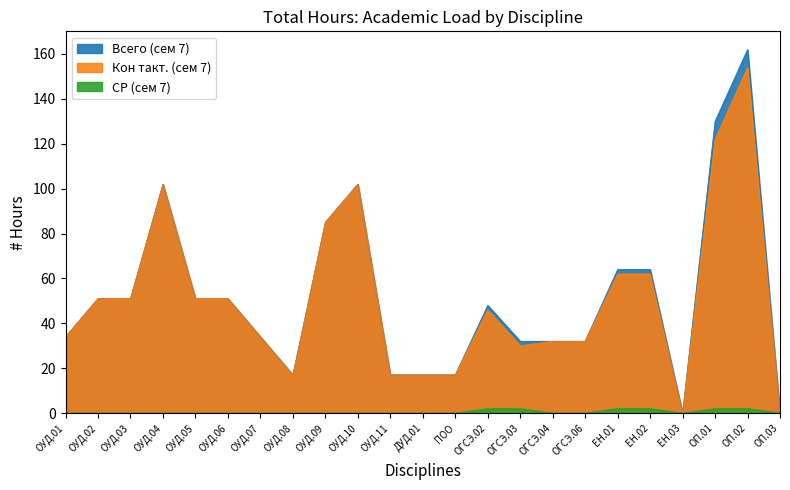

Which category has the highest value in the Кон такт. (сем 7) series?

ОП.02